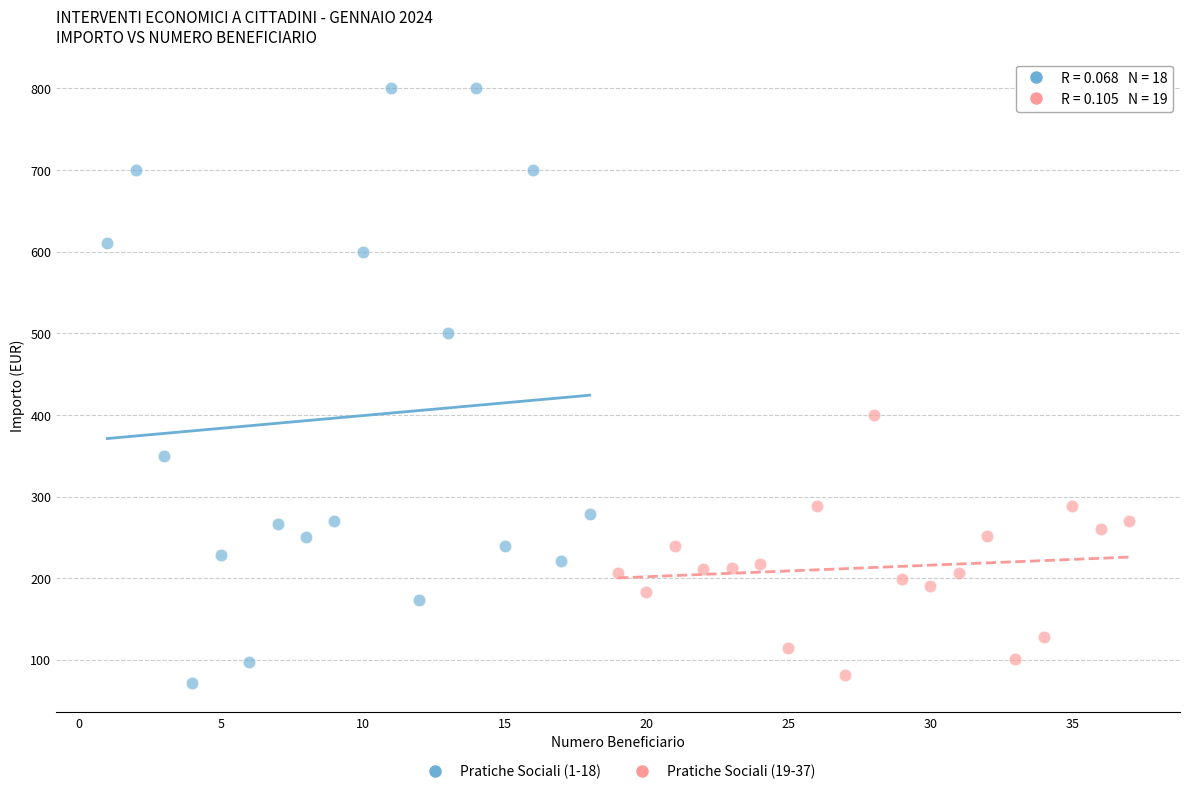

Which series has the largest Y range (max minus min)?

Pratiche Sociali (1-18)